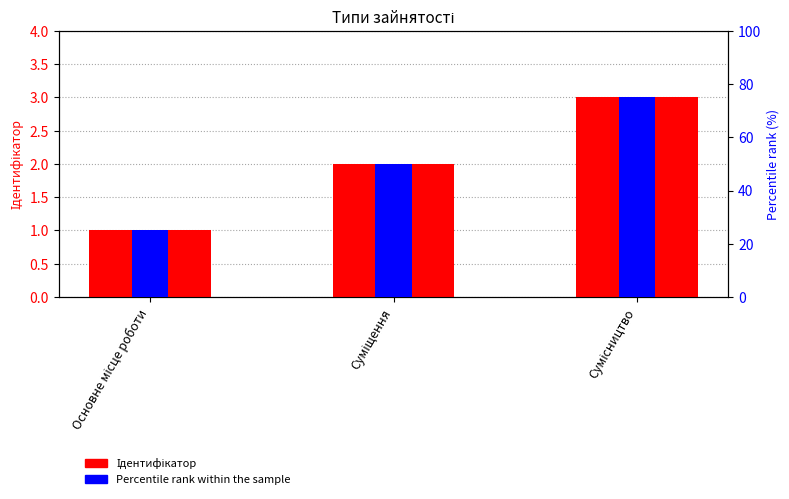

Which series has the largest range (max minus min)?

Percentile rank